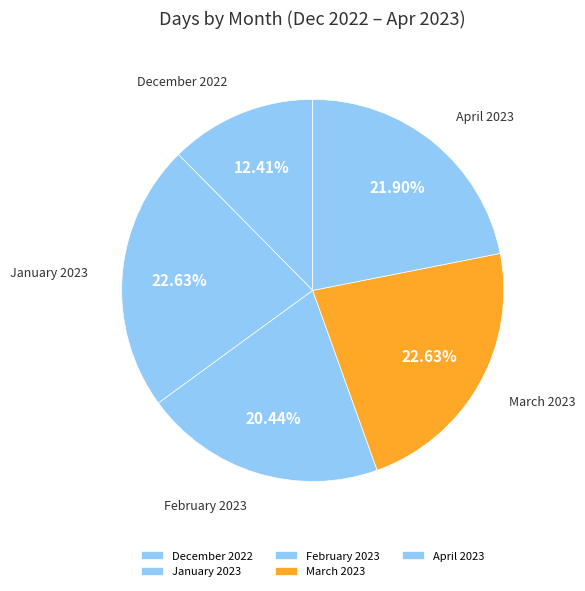

Count the number of slices in the pie.

5